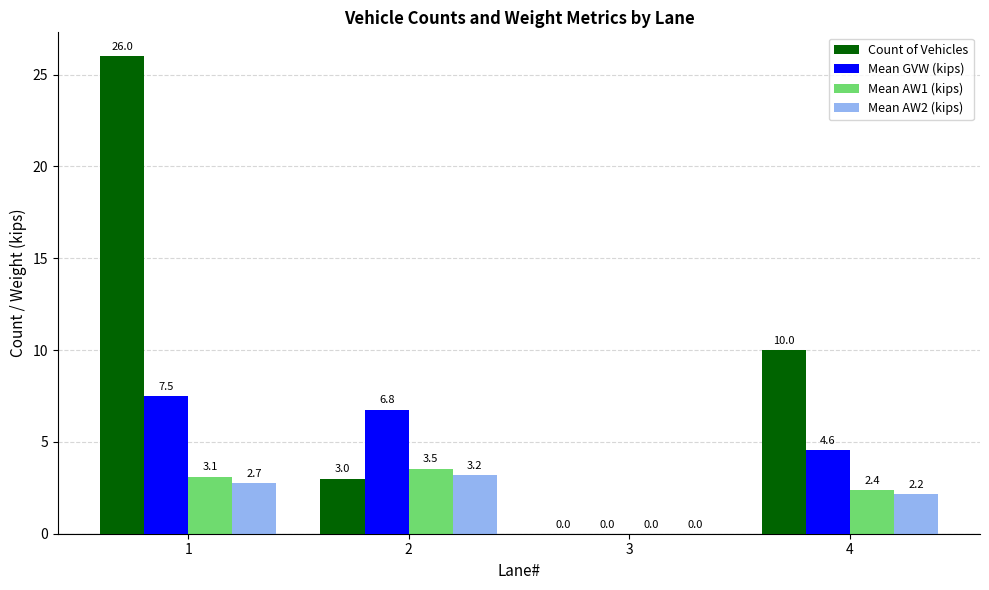

The Mean AW1 (kips) series shows 2.4 at 4. True or false?

True